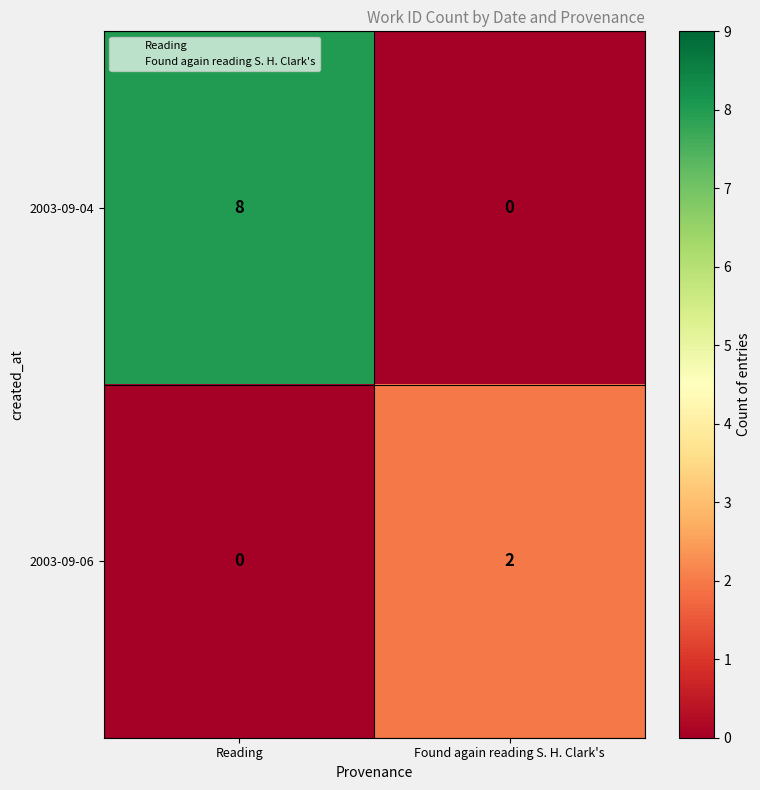

Which series has the largest total across all categories?

2003-09-04